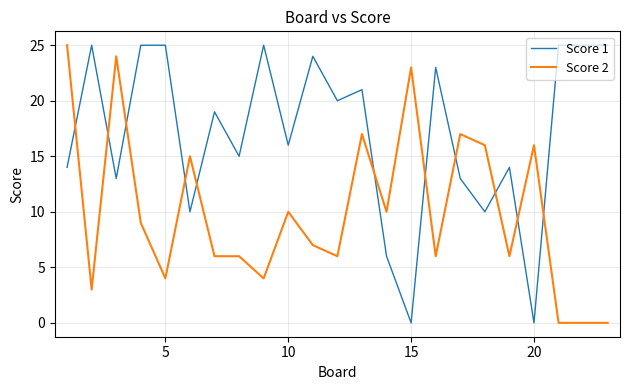

Count the number of categories in the chart.

23